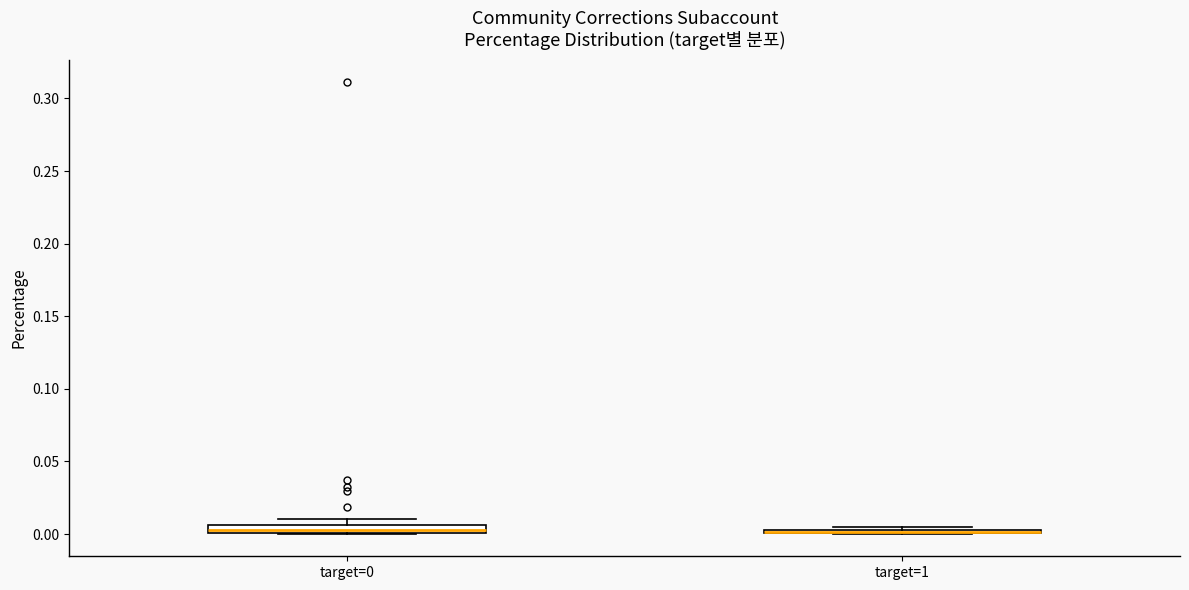

Where is the lower edge of the box for target=0 on the y-axis? The values are not printed on the chart, so give them approximately, as read against the axis.

0.000